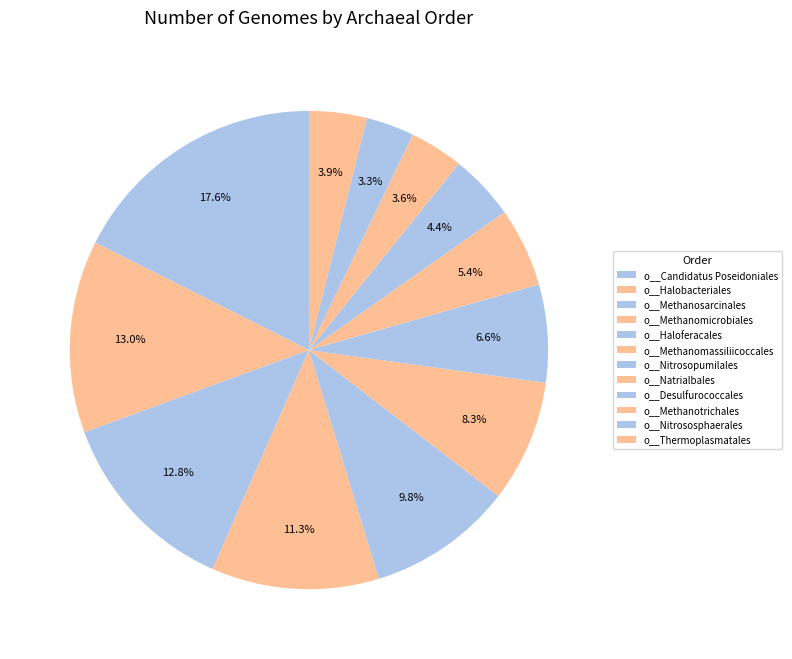

How many segments does this pie chart have?

12